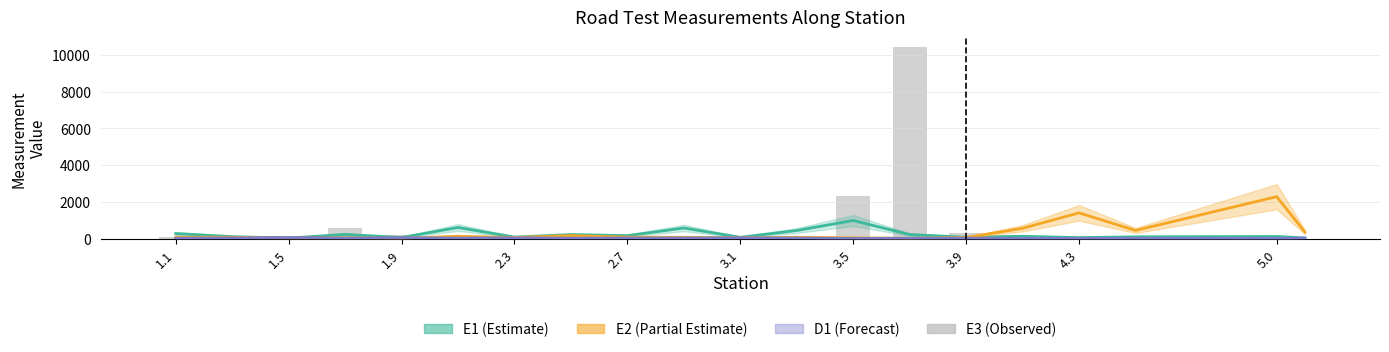

How many values exceed 92?

10